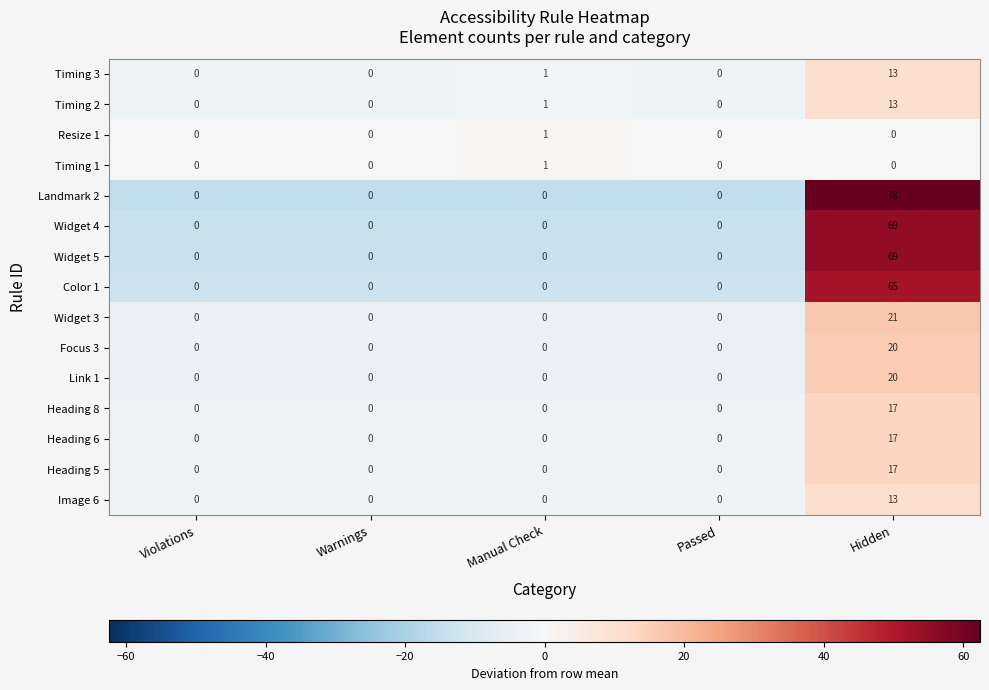

What is the difference between the maximum and minimum values in the Heading 8 series?

17